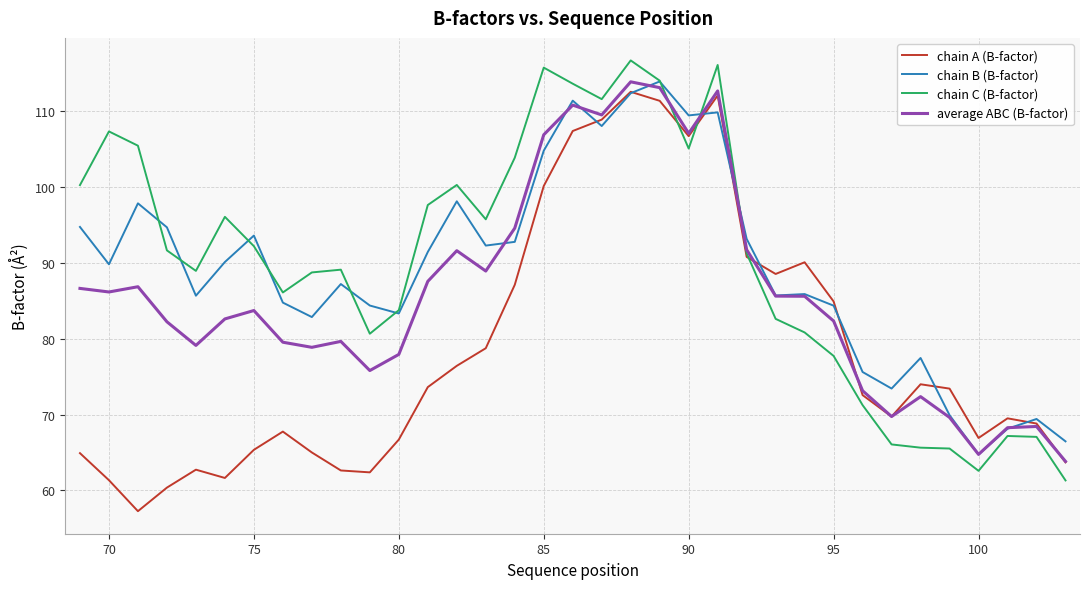

What is the sum of all chain C (B-factor) values?

3159.2